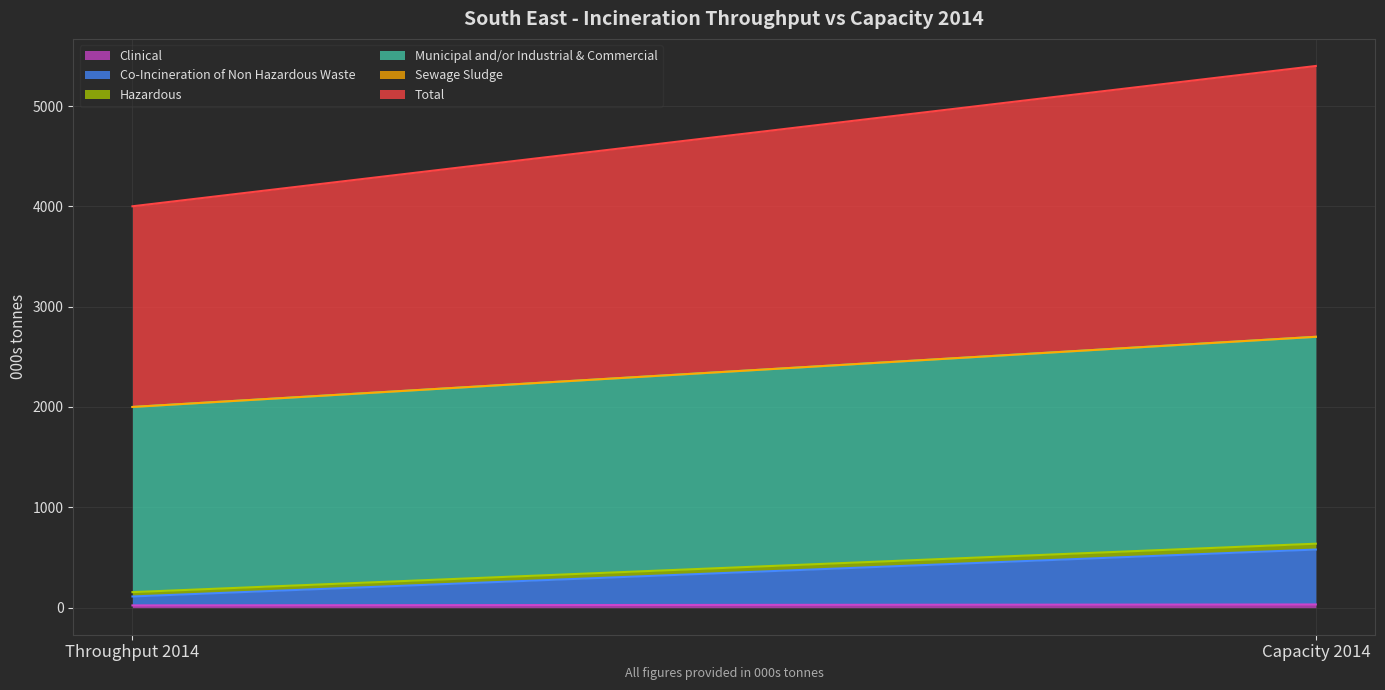

How many data points in Co-Incineration of Non Hazardous Waste are less than 547?

1